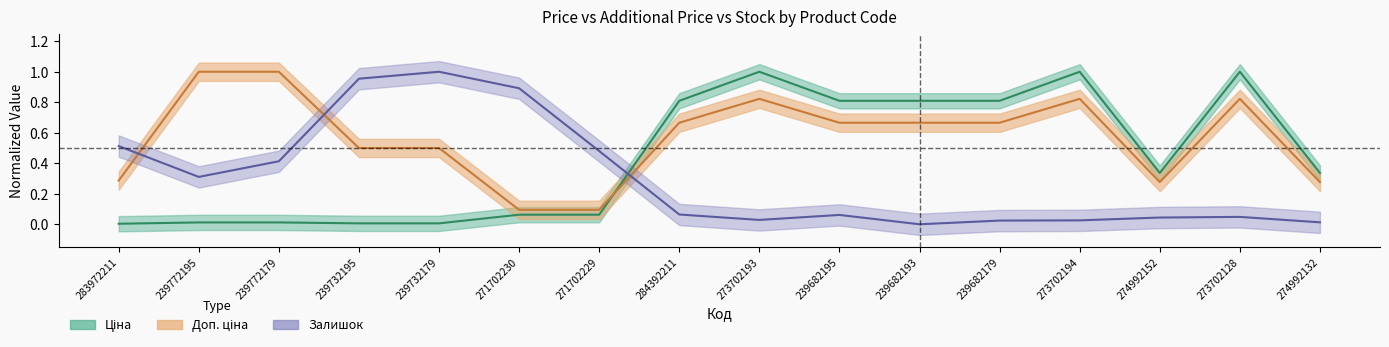

Which has a higher value, 284392211 or 239732179?

284392211